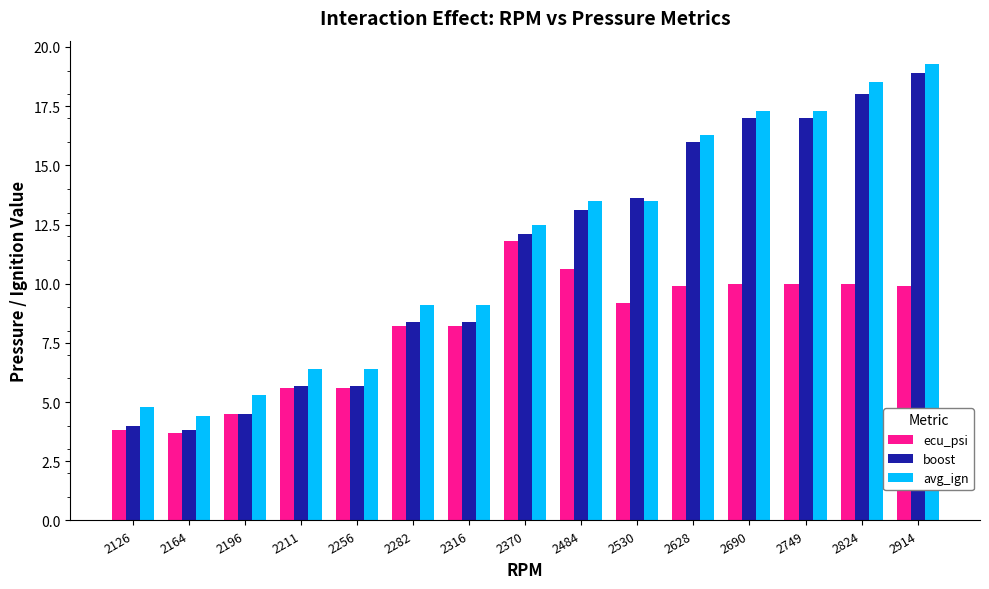

Reading left to right, transcribe all the data shown in this chart.

ecu_psi: 3.8	3.7	4.5	5.6	5.6	8.2	8.2	11.8	10.6	9.2	9.9	10.0	10.0	10.0	9.9
boost: 4.0	3.8	4.5	5.7	5.7	8.4	8.4	12.1	13.1	13.6	16.0	17.0	17.0	18.0	18.9
avg_ign: 4.8	4.4	5.3	6.4	6.4	9.1	9.1	12.5	13.5	13.5	16.3	17.3	17.3	18.5	19.3